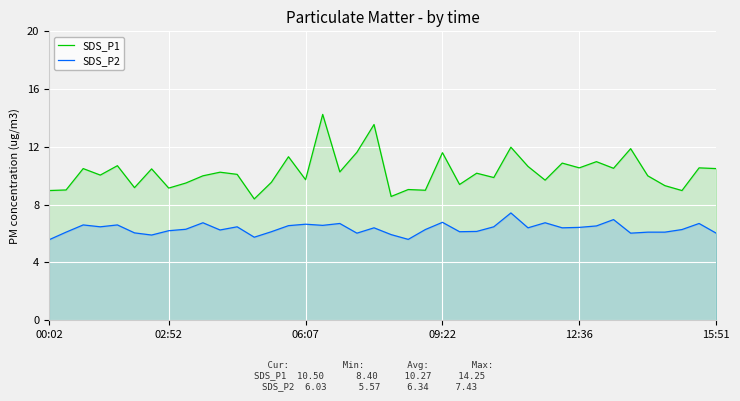

What is the value of the SDS_P1 point at the 8th from the left?

9.2